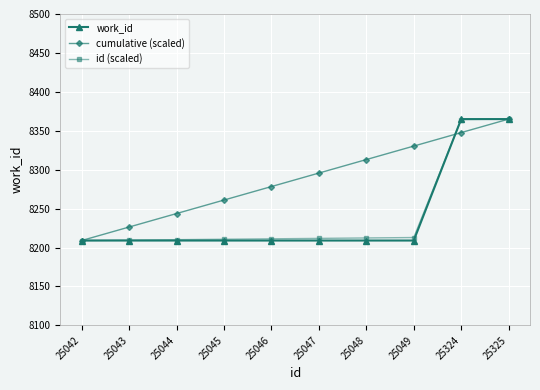

Which series has the largest total across all categories?

cumulative (scaled)